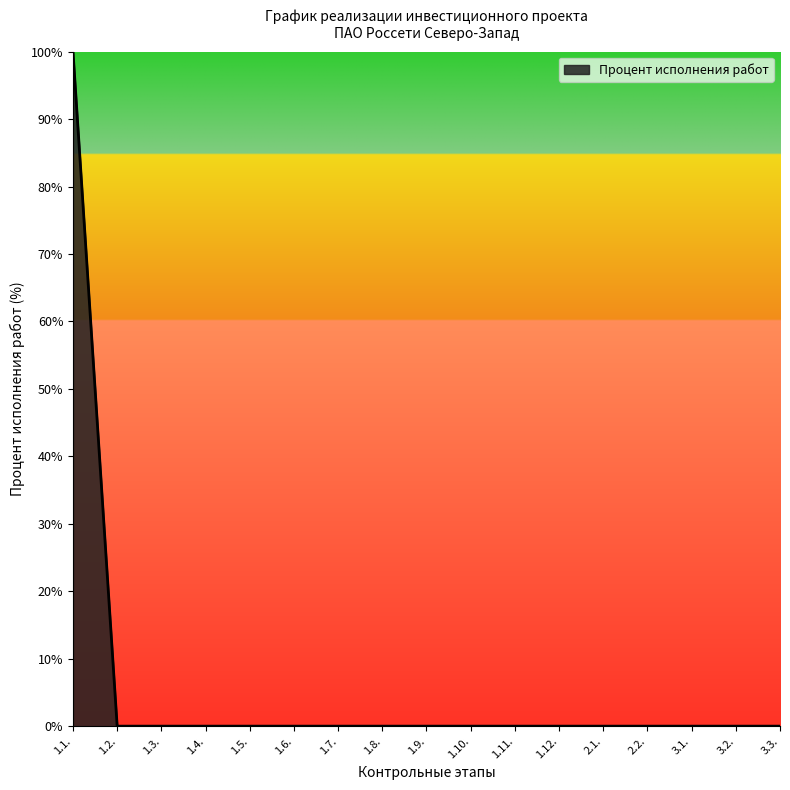

The value at 2.2. is 0. True or false?

True